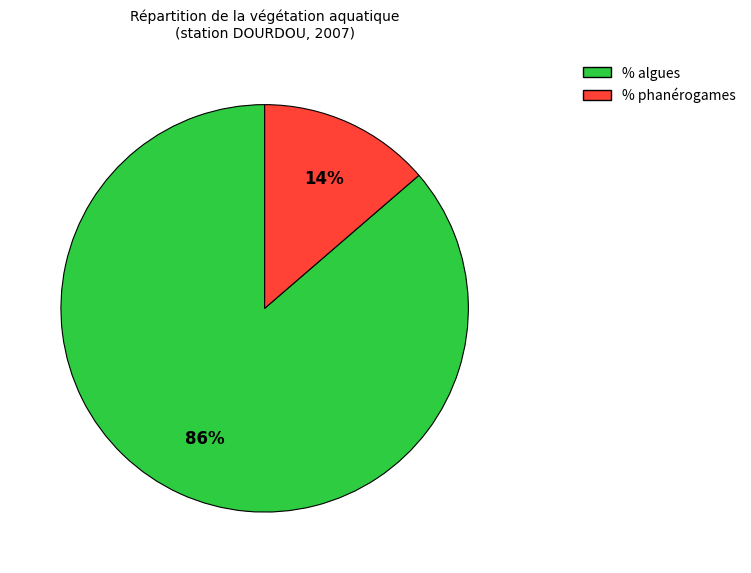

Which slice represents more than half of the pie?

% algues